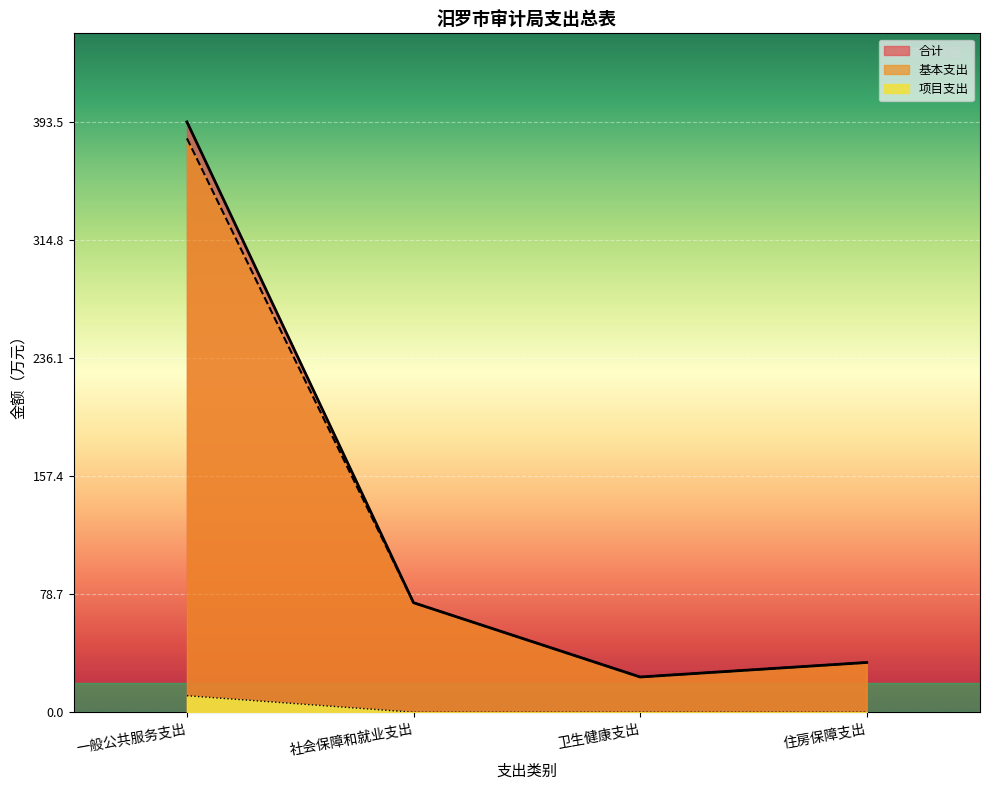

List the series in order of their peak value, lowest first.

项目支出, 基本支出, 合计